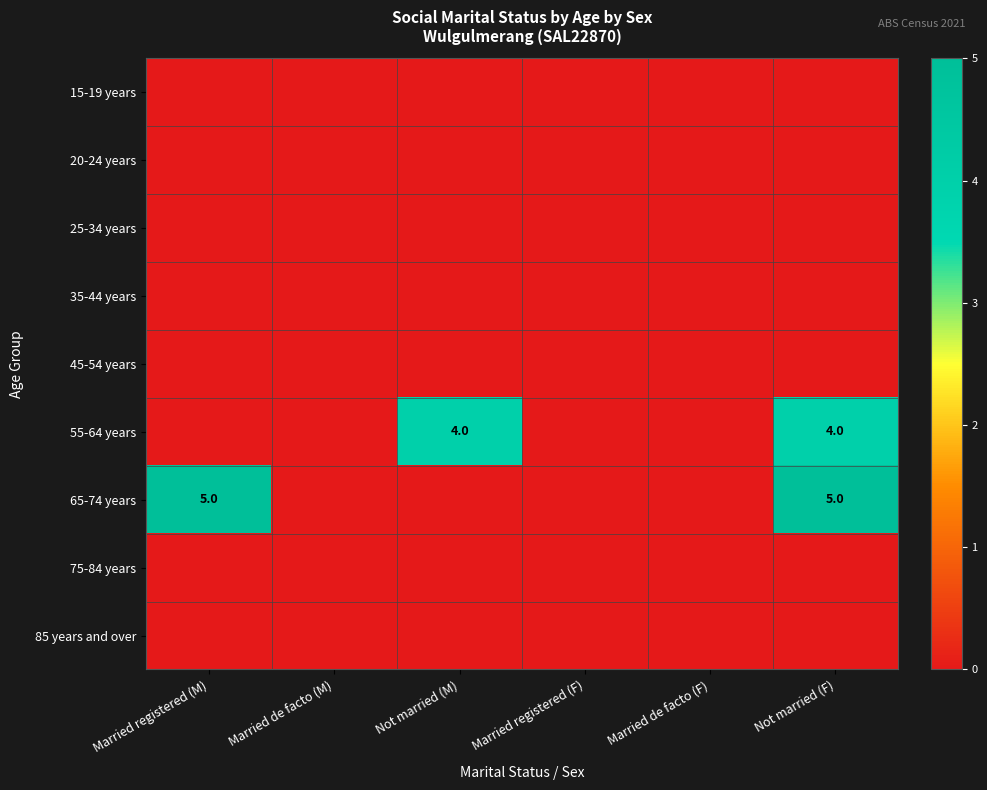

True or false: 25-34 years has a value of 0 at Married de facto (F).

True